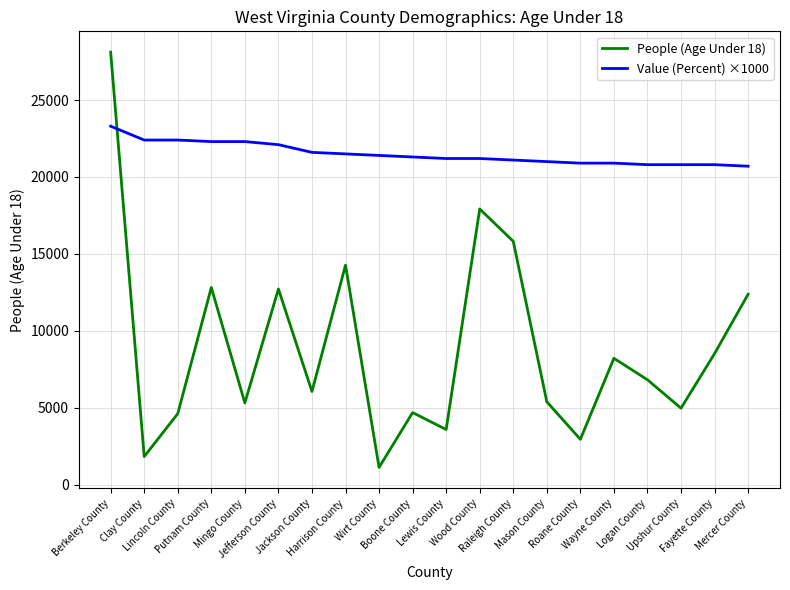

What position from the left is Roane County?

15